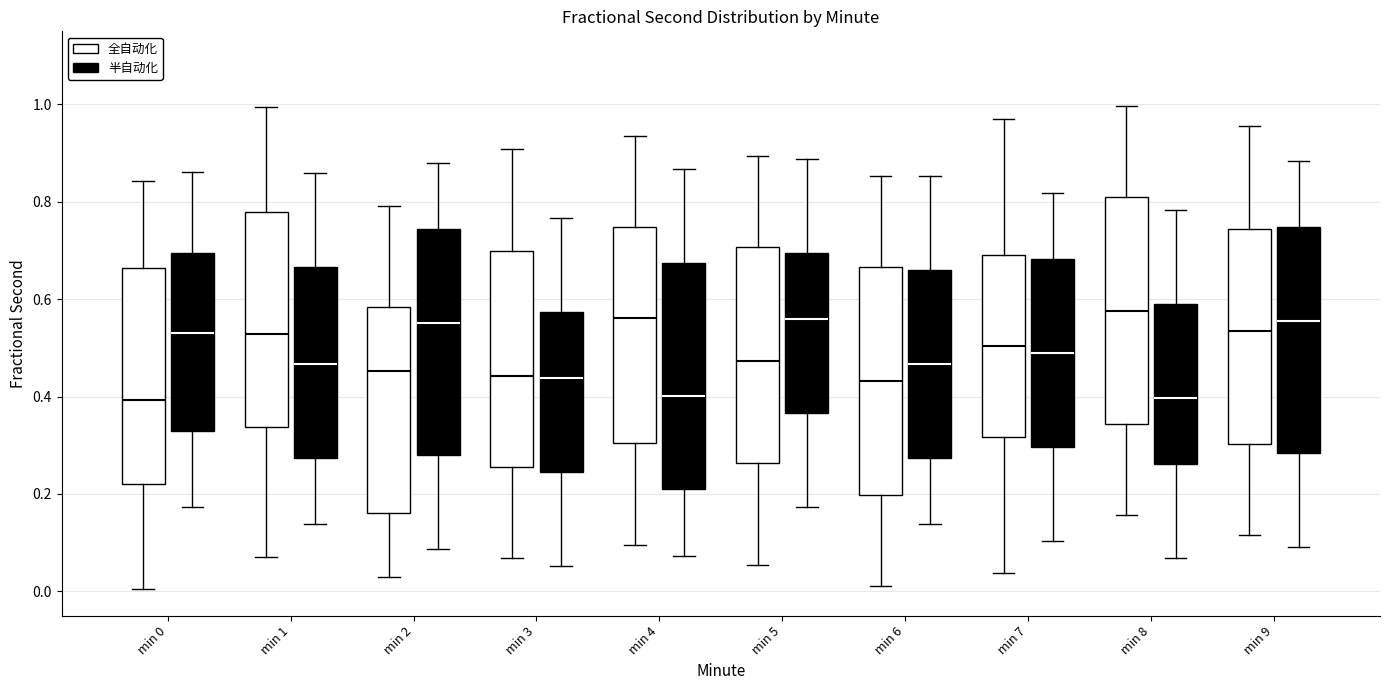

Reading left to right, read every box against the y-axis: the position of its median line, the range the box covers, and the ends of its whiskers. The values are not printed on the chart, so give them approximately, as read against the axis.

min 0 (全自动化): median 0.40, box 0.22 to 0.66, whiskers 0.00 to 0.84
min 0 (半自动化): median 0.54, box 0.32 to 0.70, whiskers 0.18 to 0.86
min 1 (全自动化): median 0.52, box 0.34 to 0.78, whiskers 0.06 to 1.00
min 1 (半自动化): median 0.46, box 0.28 to 0.66, whiskers 0.14 to 0.86
min 2 (全自动化): median 0.46, box 0.16 to 0.58, whiskers 0.02 to 0.80
min 2 (半自动化): median 0.56, box 0.28 to 0.74, whiskers 0.08 to 0.88
min 3 (全自动化): median 0.44, box 0.26 to 0.70, whiskers 0.06 to 0.90
min 3 (半自动化): median 0.44, box 0.24 to 0.58, whiskers 0.06 to 0.76
min 4 (全自动化): median 0.56, box 0.30 to 0.74, whiskers 0.10 to 0.94
min 4 (半自动化): median 0.40, box 0.20 to 0.68, whiskers 0.08 to 0.86
min 5 (全自动化): median 0.48, box 0.26 to 0.70, whiskers 0.06 to 0.90
min 5 (半自动化): median 0.56, box 0.36 to 0.70, whiskers 0.18 to 0.88
min 6 (全自动化): median 0.44, box 0.20 to 0.66, whiskers 0.02 to 0.86
min 6 (半自动化): median 0.46, box 0.28 to 0.66, whiskers 0.14 to 0.86
min 7 (全自动化): median 0.50, box 0.32 to 0.70, whiskers 0.04 to 0.98
min 7 (半自动化): median 0.48, box 0.30 to 0.68, whiskers 0.10 to 0.82
min 8 (全自动化): median 0.58, box 0.34 to 0.80, whiskers 0.16 to 1.00
min 8 (半自动化): median 0.40, box 0.26 to 0.60, whiskers 0.06 to 0.78
min 9 (全自动化): median 0.54, box 0.30 to 0.74, whiskers 0.12 to 0.96
min 9 (半自动化): median 0.56, box 0.28 to 0.74, whiskers 0.10 to 0.88